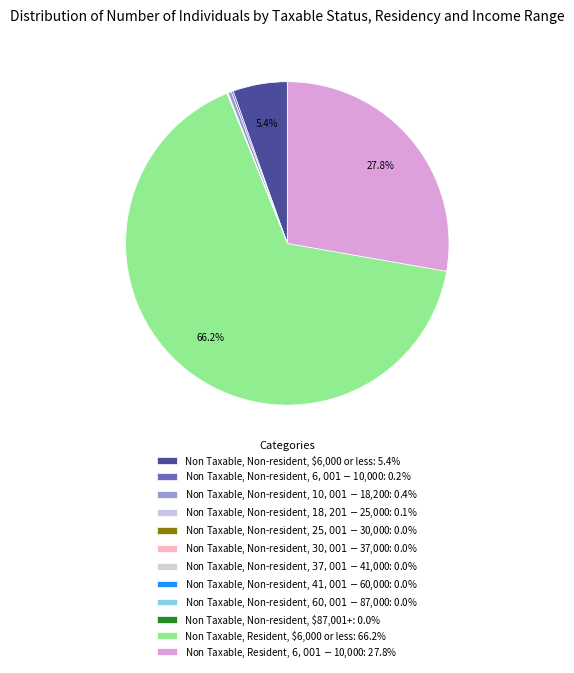

The Non Taxable, Resident, $6,000 or less slice represents 66% of the pie. True or false?

True